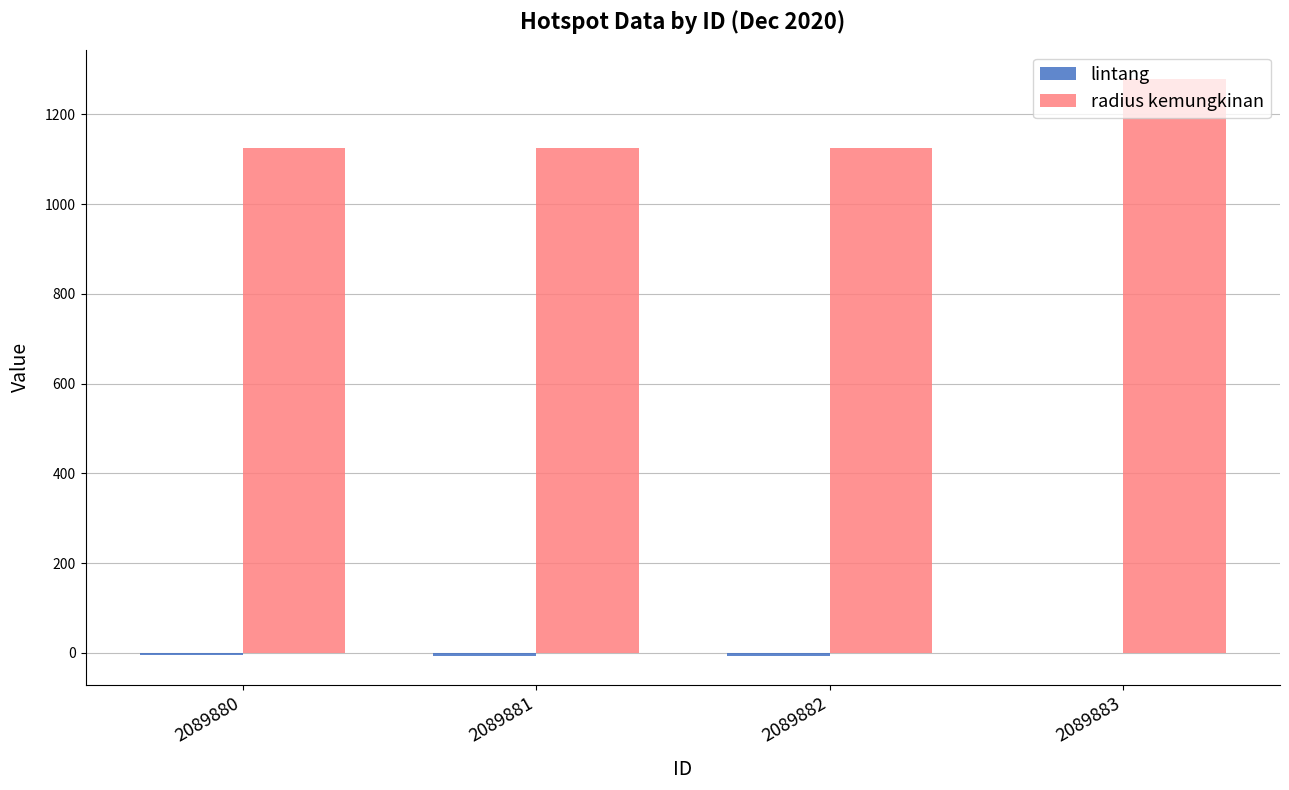

At which category does the chart reach its peak across all series?

2089883